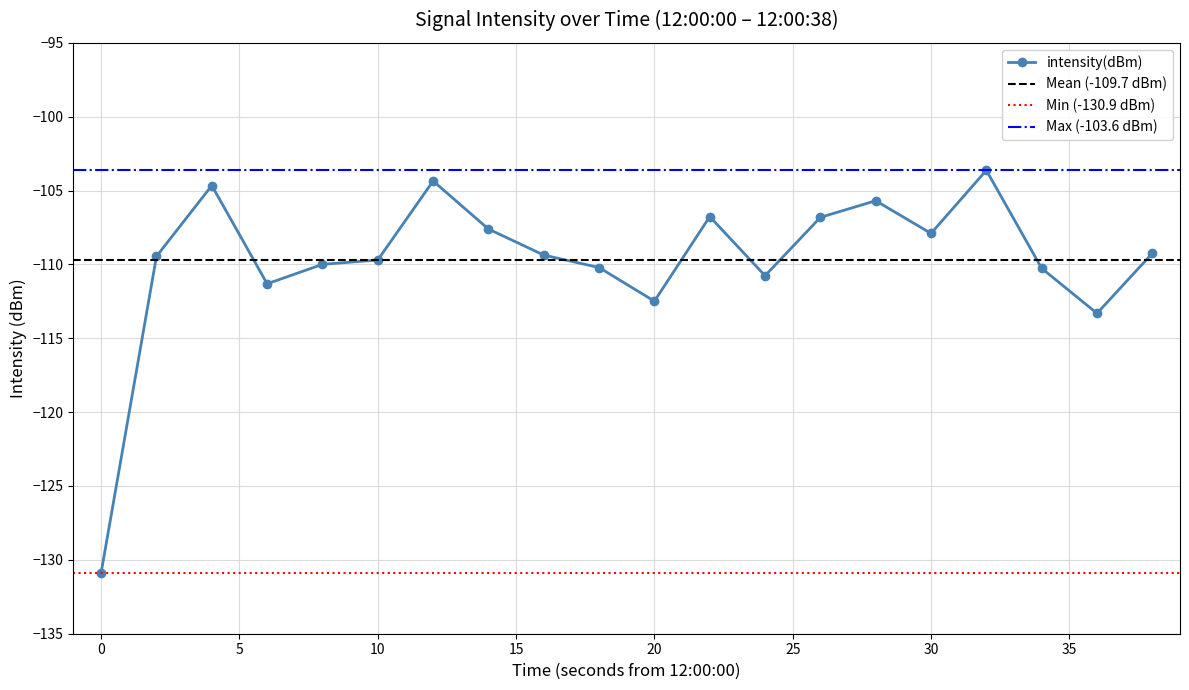

Is it true that the value at 0 is -130.9?

True